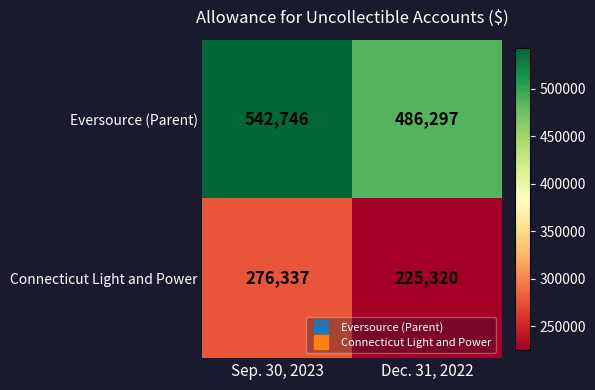

Which series has the widest spread of values?

Eversource (Parent)